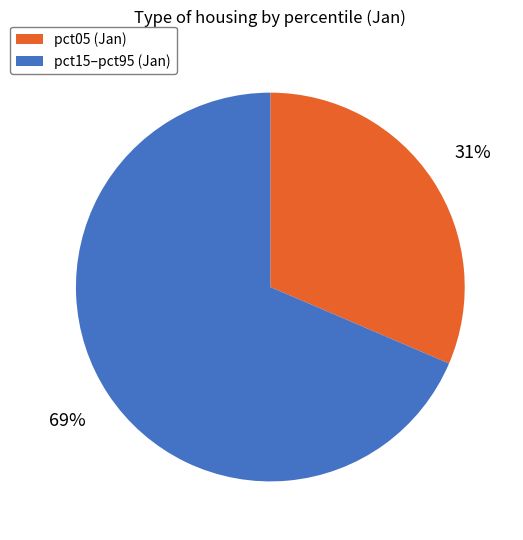

How many slices are in this pie chart?

2